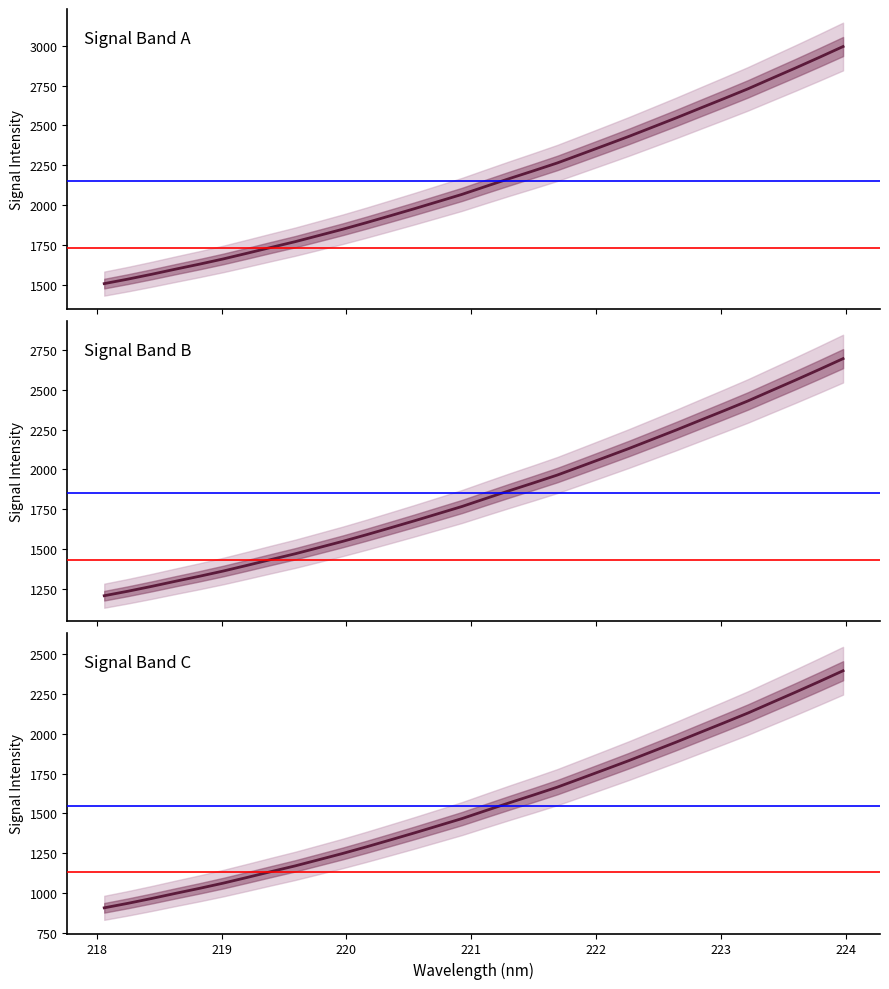

At how many categories does at least one series exceed 1788?

23